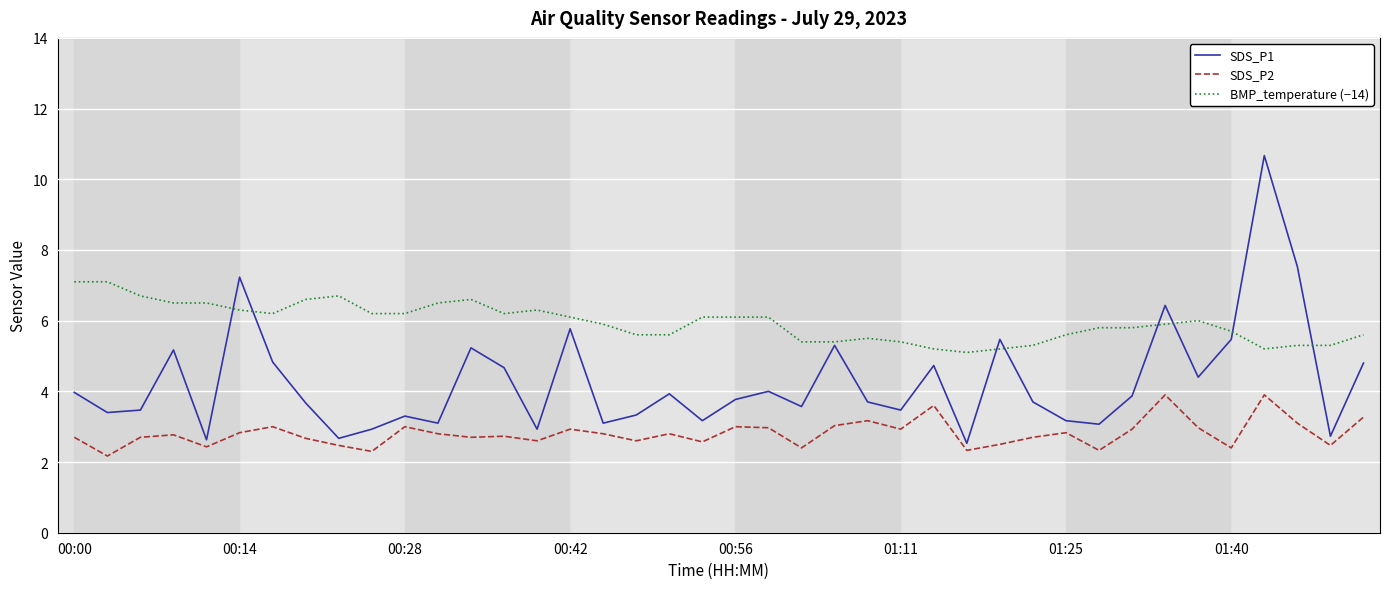

True or false: SDS_P2 and BMP_temperature (−14) cross at least once.

False